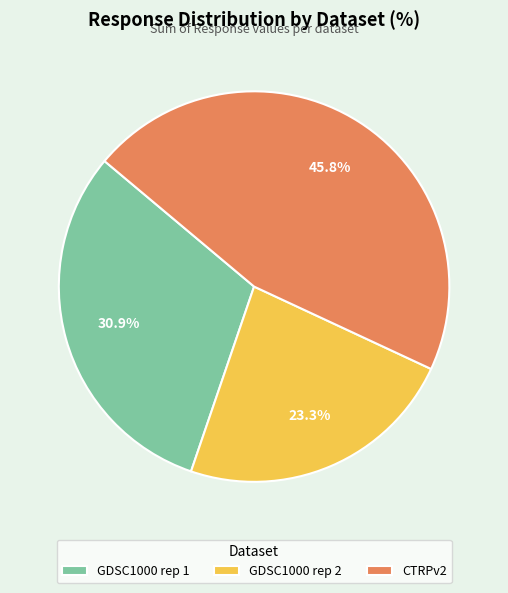

Rank the categories by value from highest to lowest.

CTRPv2, GDSC1000 rep 1, GDSC1000 rep 2